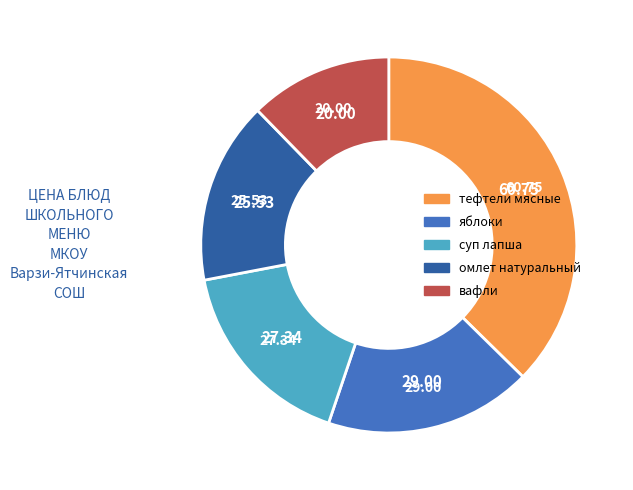

Does any single category account for the majority?

No